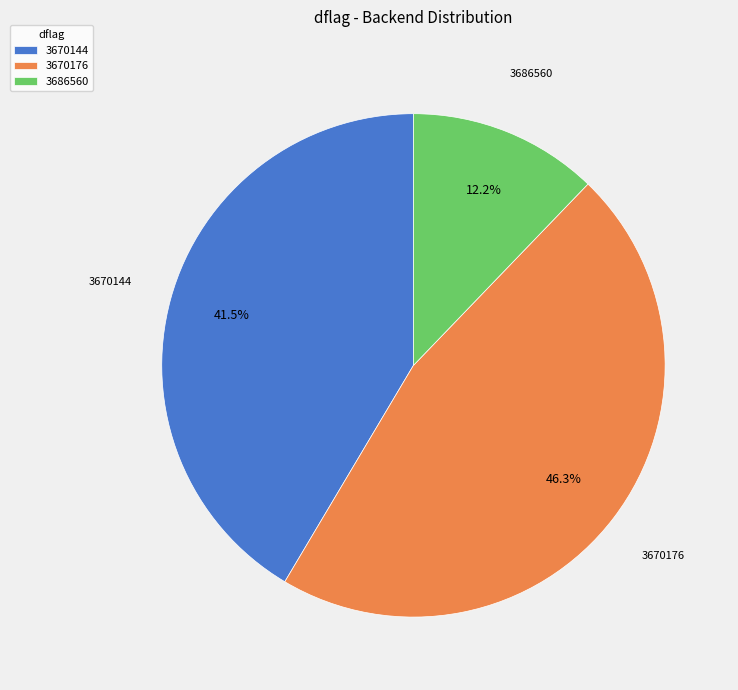

To the nearest percent, what portion does 3670176 represent?

46%